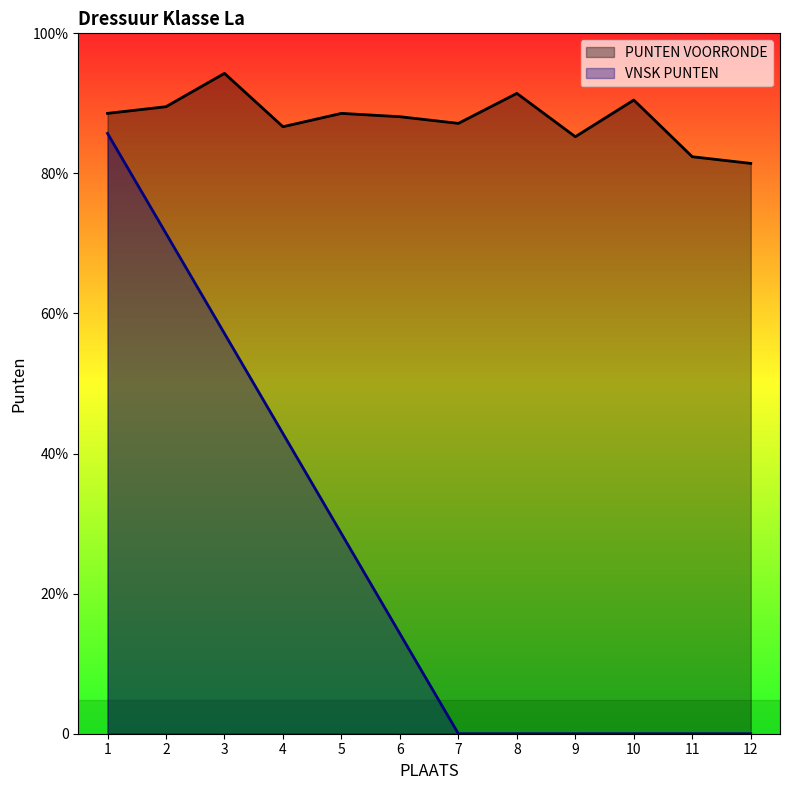

True or false: PUNTEN VOORRONDE and VNSK PUNTEN cross at least once.

False